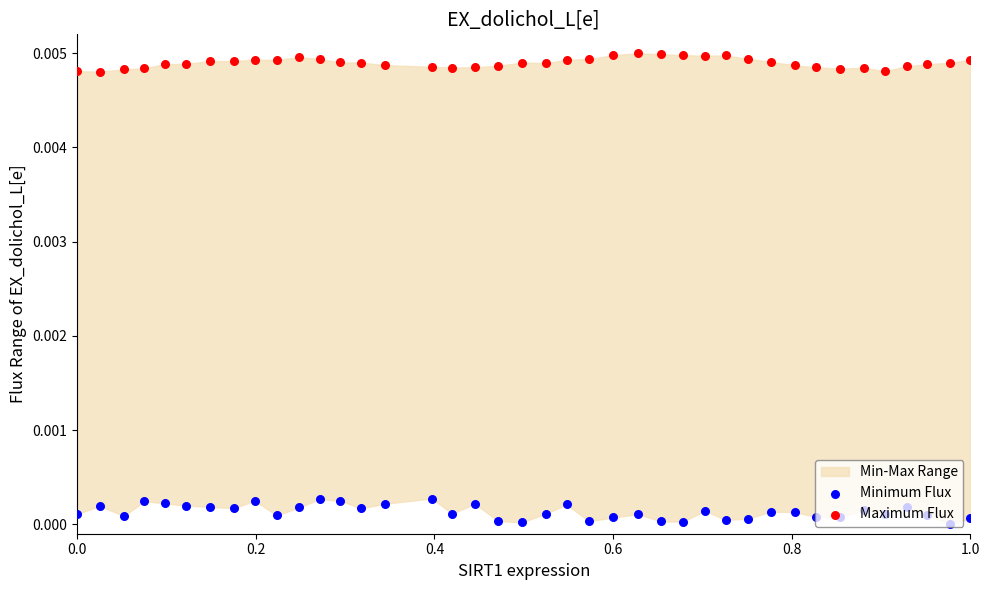

Is the value of Maximum Flux at 9 greater than the value of Minimum Flux at 0.6?

Yes